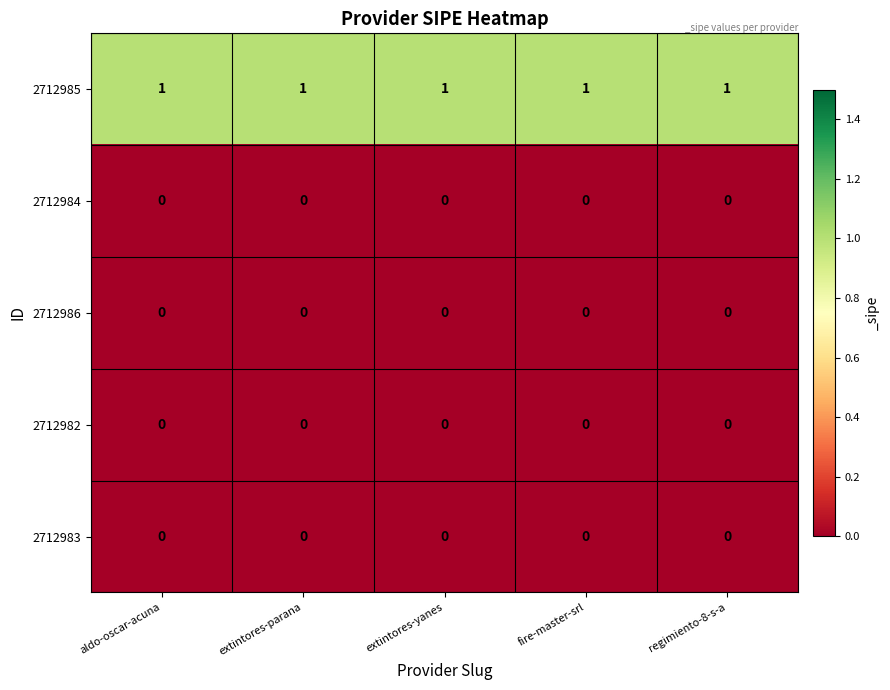

Which series has the largest total across all categories?

2712985